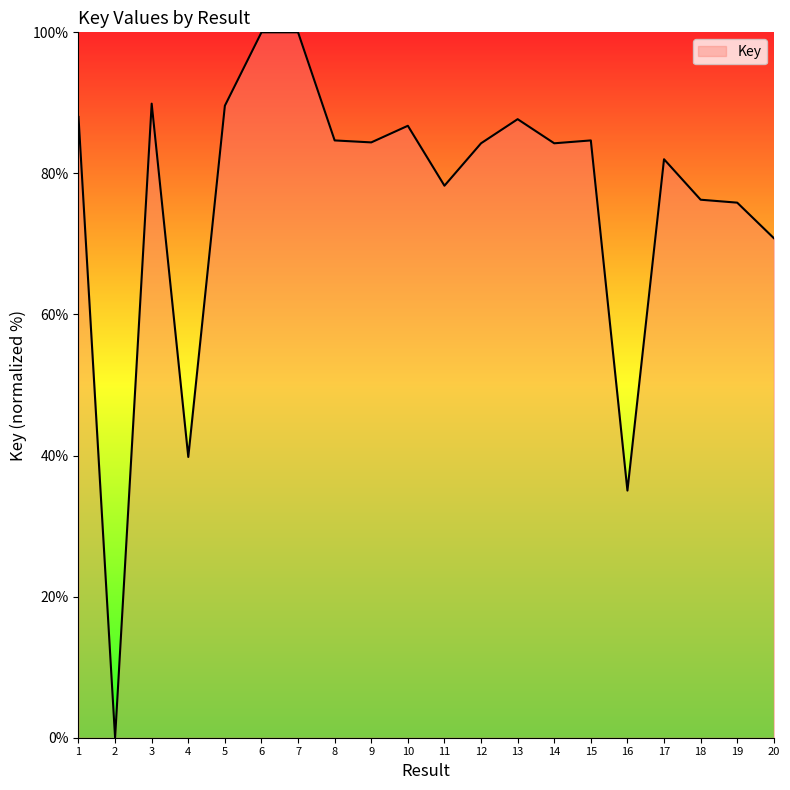

Is it true that the value at 15 is 151.8?

False